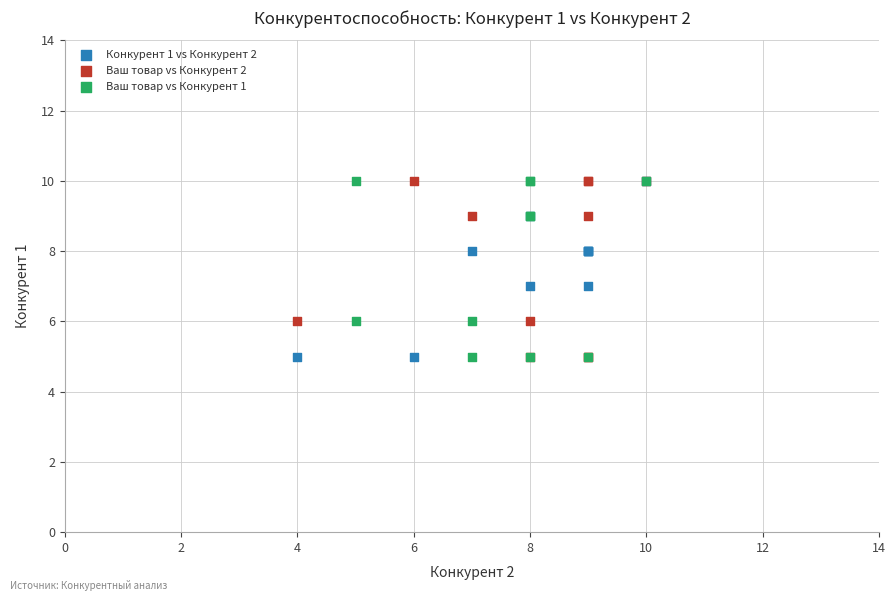

What are all the series names shown in the legend?

Конкурент 1 vs Конкурент 2, Ваш товар vs Конкурент 2, Ваш товар vs Конкурент 1